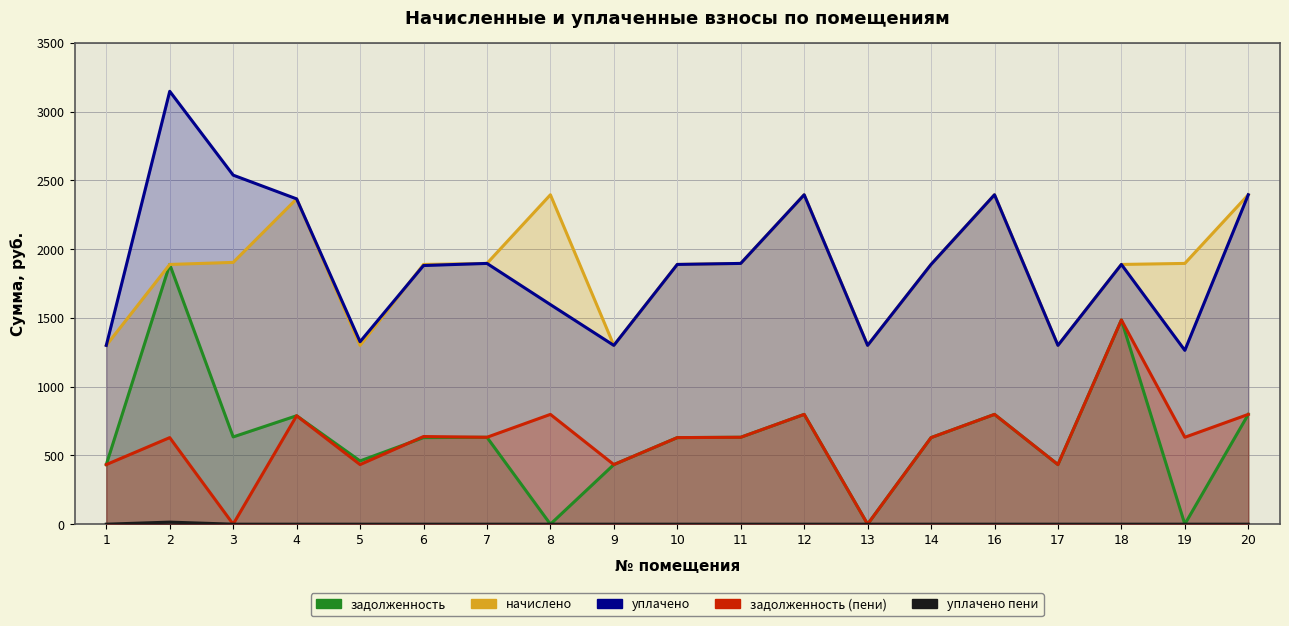

Which series changed the most between 9 and 18?

задолженность